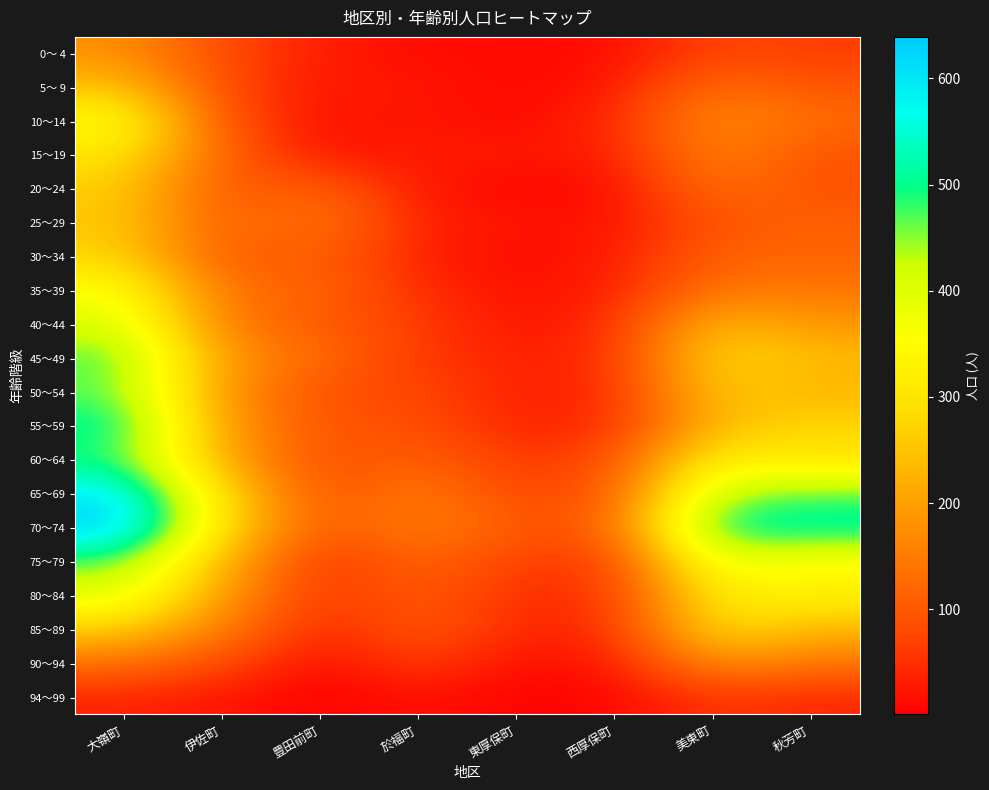

Which has a higher value, 伊佐町 or 西厚保町?

伊佐町